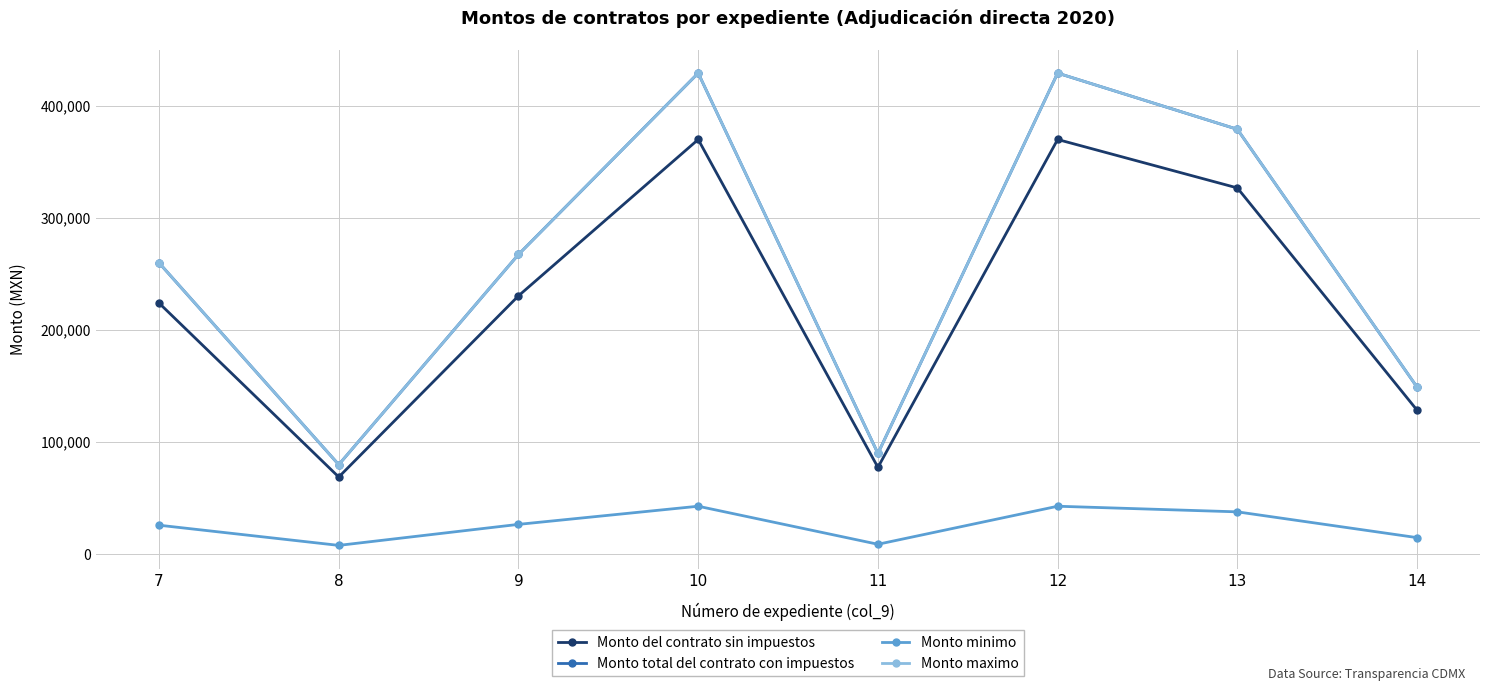

The value of Monto del contrato sin impuestos at 11 is 106896.7. True or false?

False